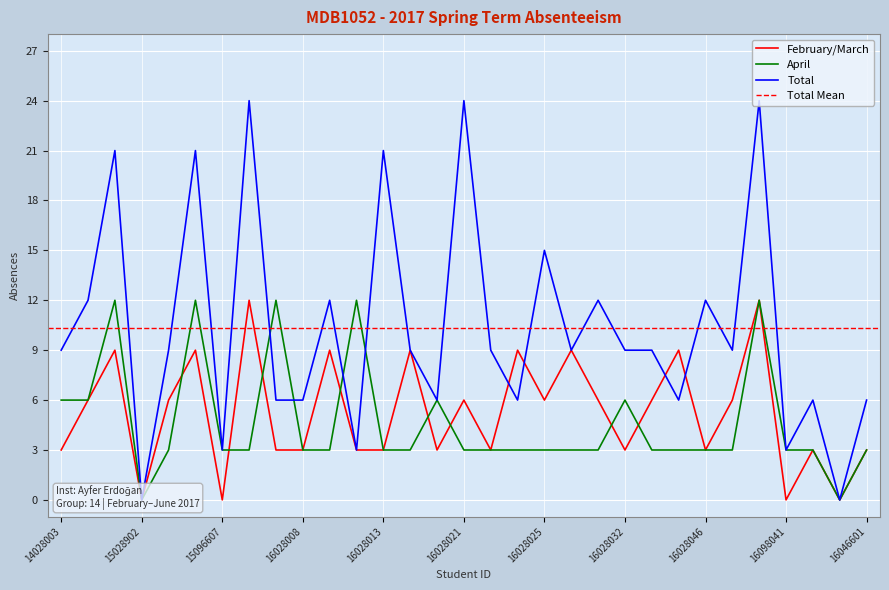

Which has a higher value, 15028902 or 16028021?

16028021